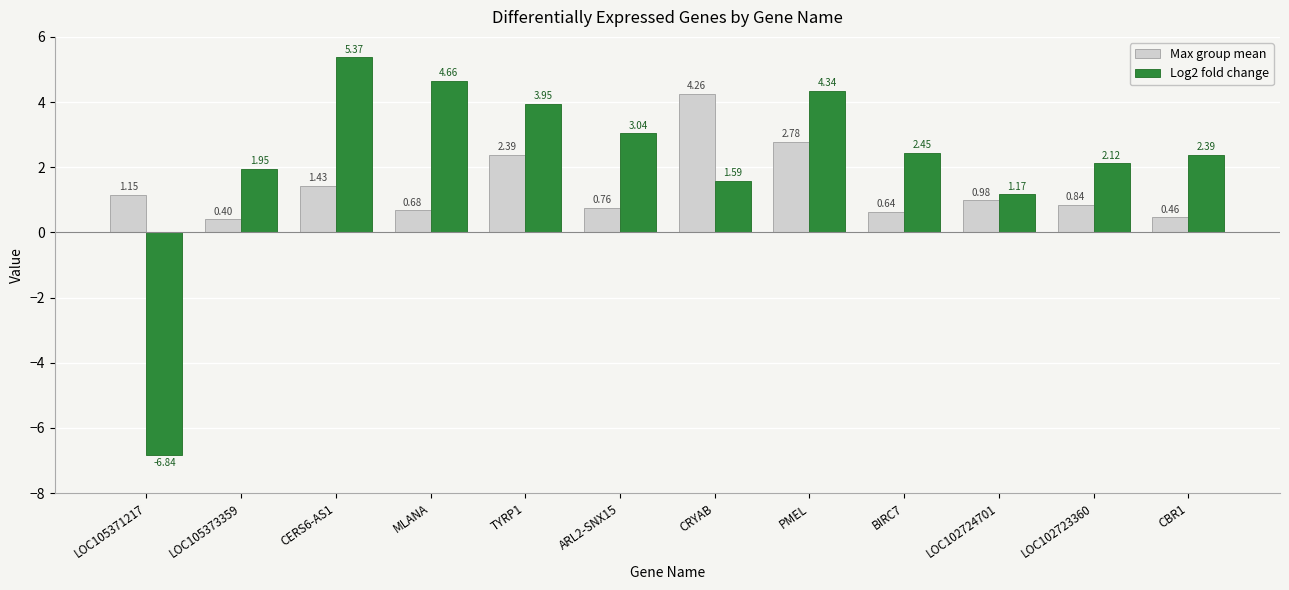

Which series has the largest total across all categories?

Log2 fold change